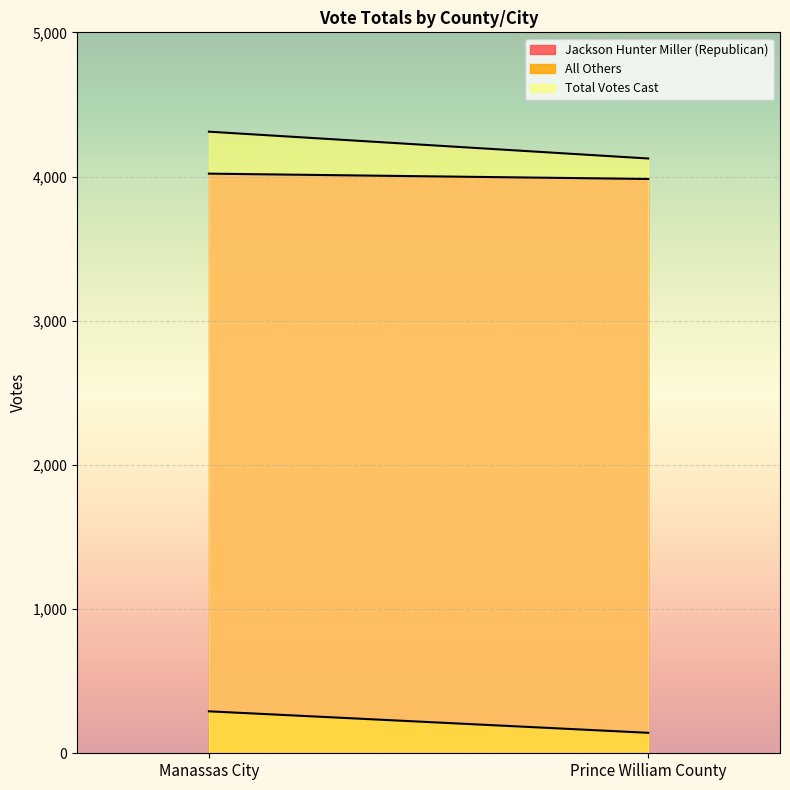

At which category is the sum across all series the highest?

Manassas City